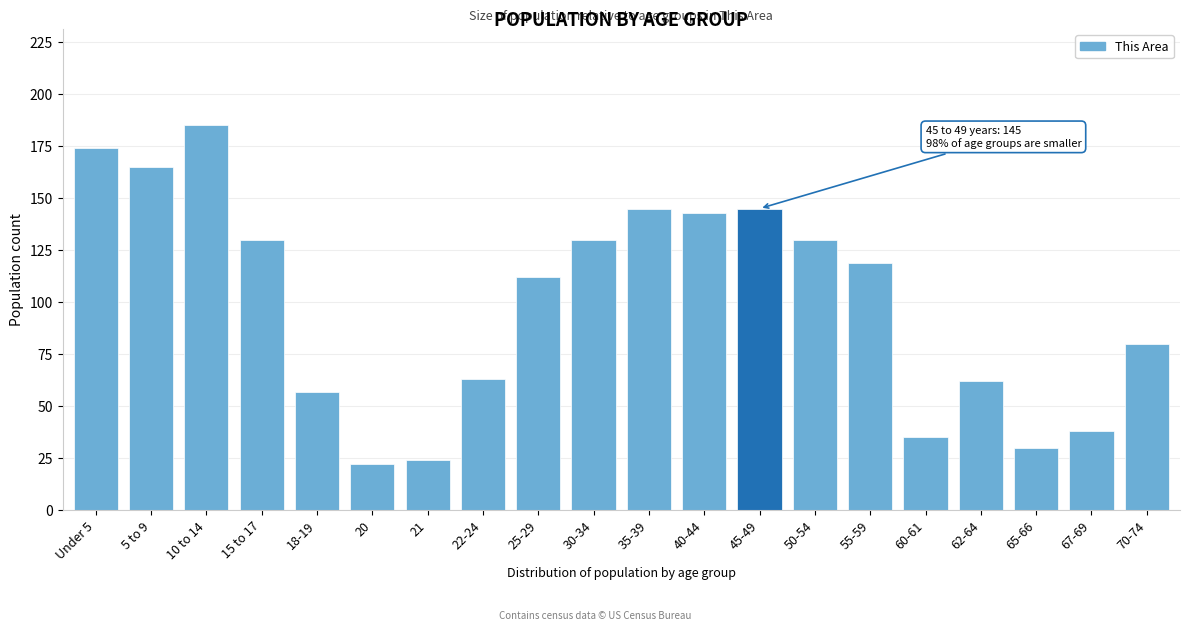

Reading left to right, extract all data points from this chart.

Under 5=174	5 to 9=165	10 to 14=185	15 to 17=130	18-19=57	20=22	21=24	22-24=63	25-29=112	30-34=130	35-39=145	40-44=143	45-49=145	50-54=130	55-59=119	60-61=35	62-64=62	65-66=30	67-69=38	70-74=80